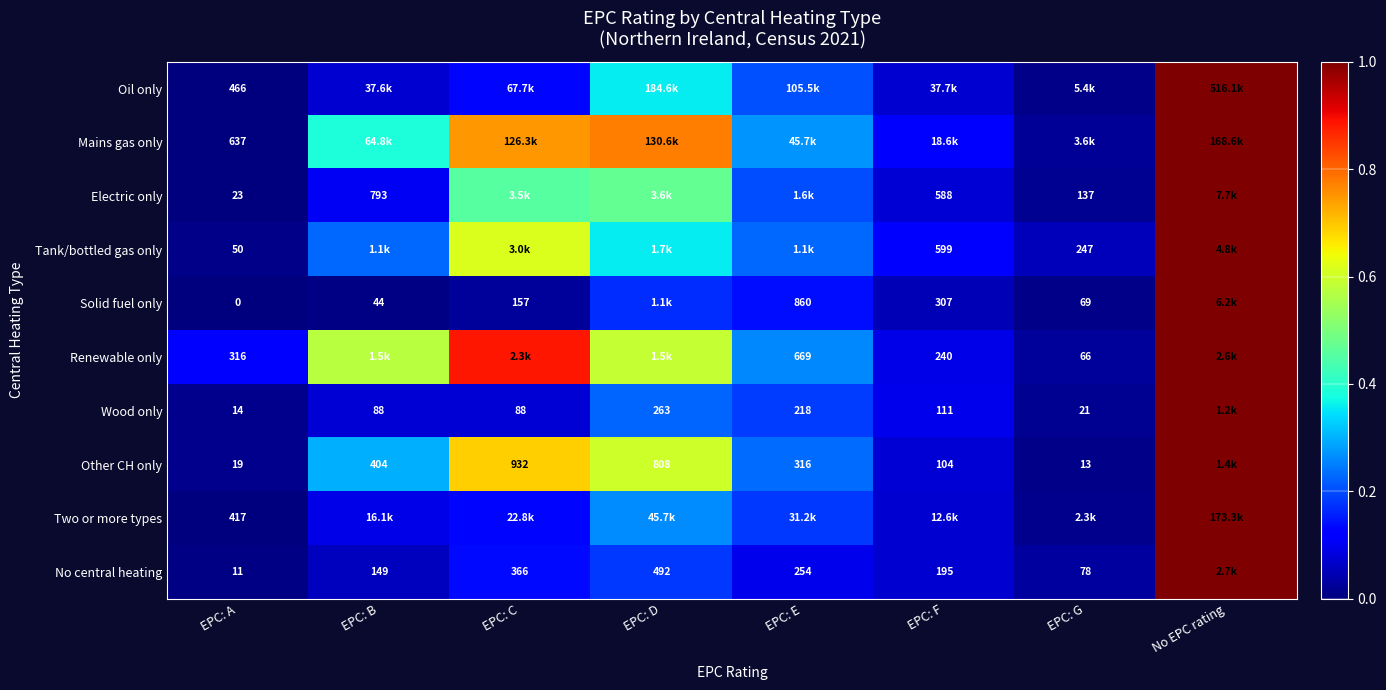

Is the value of No central heating at EPC: E greater than the value of Wood only at EPC: G?

Yes